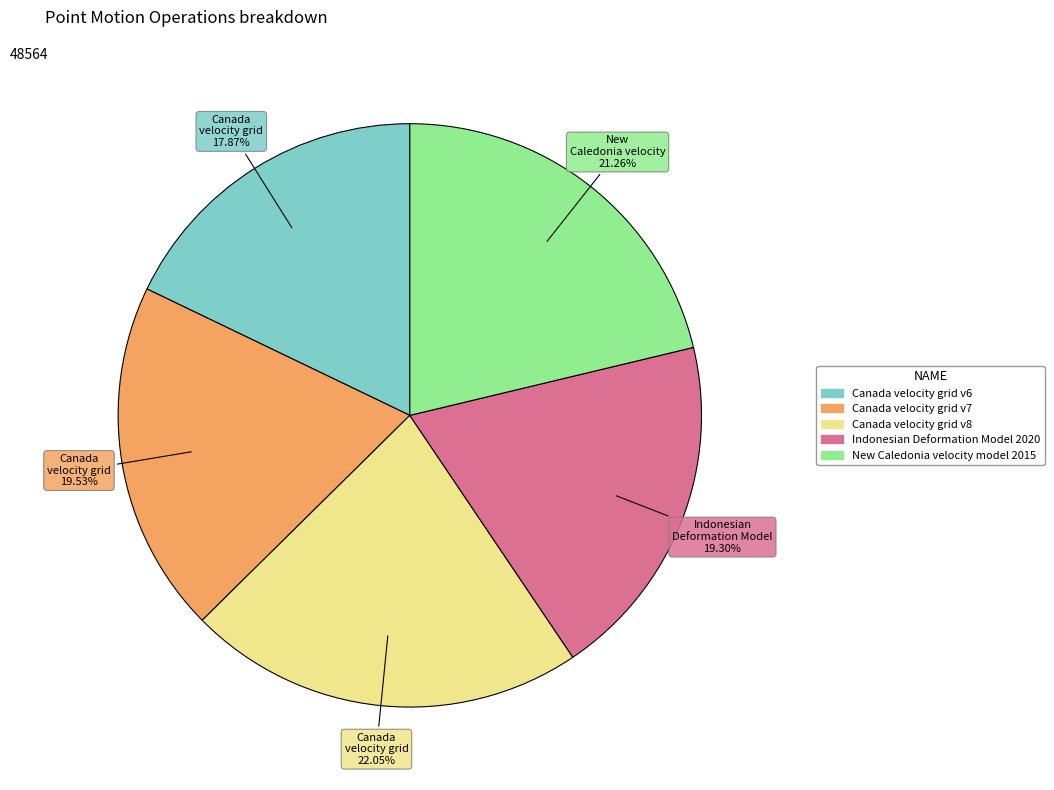

Is there a majority slice in this chart?

No